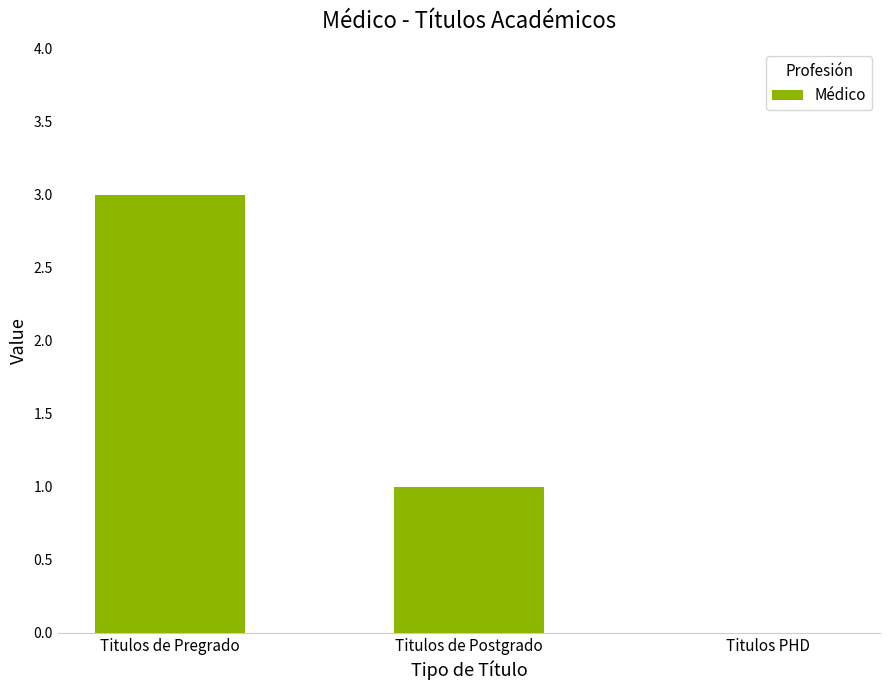

Reading right to left, transcribe all the data shown in this chart.

Titulos PHD=0	Titulos de Postgrado=1	Titulos de Pregrado=3